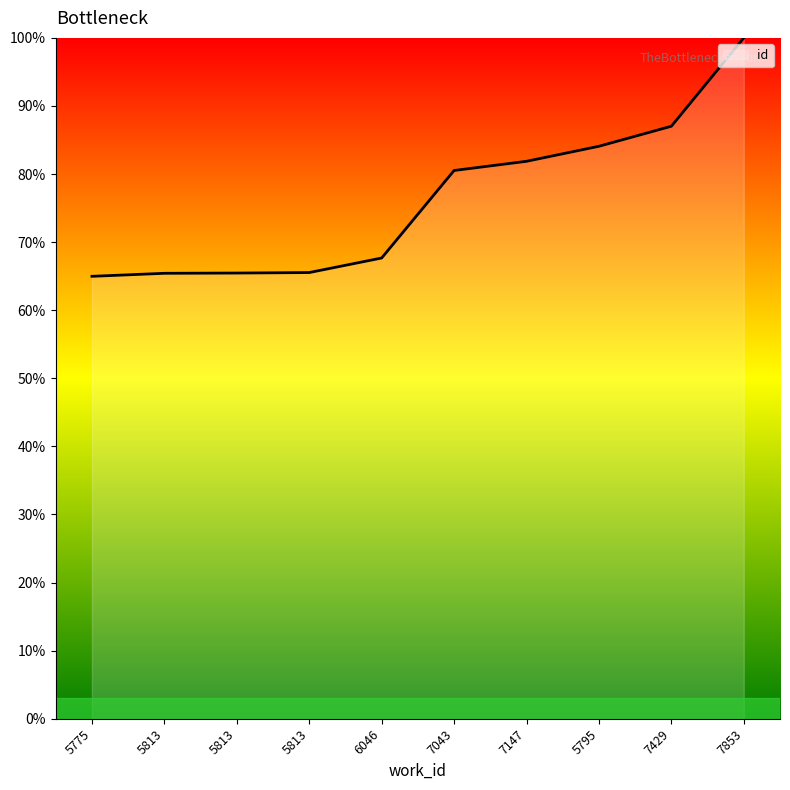

Reading left to right, what are all the values shown in this chart?

5775=65.0	5813=65.4	5813=65.5	5813=65.5	6046=67.7	7043=80.5	7147=81.9	5795=84.1	7429=87.0	7853=100.0